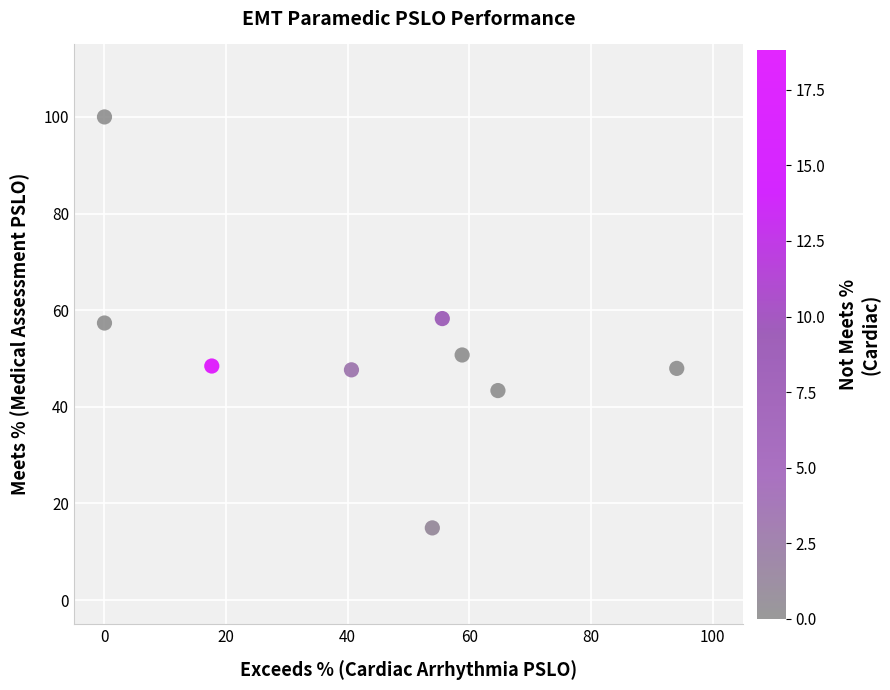

What is the average X value?

42.8